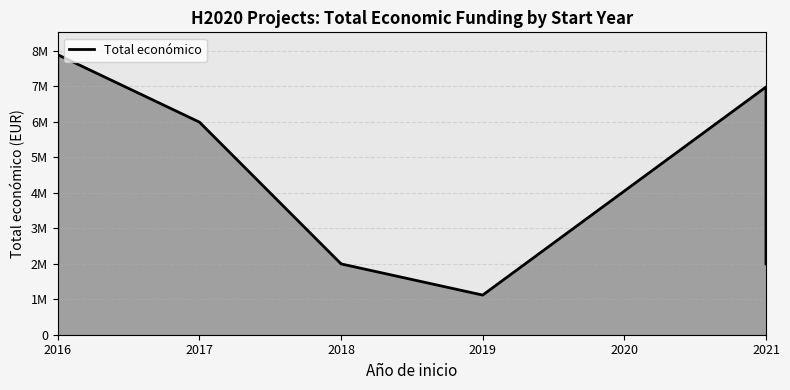

What position from the left is 2018?

3